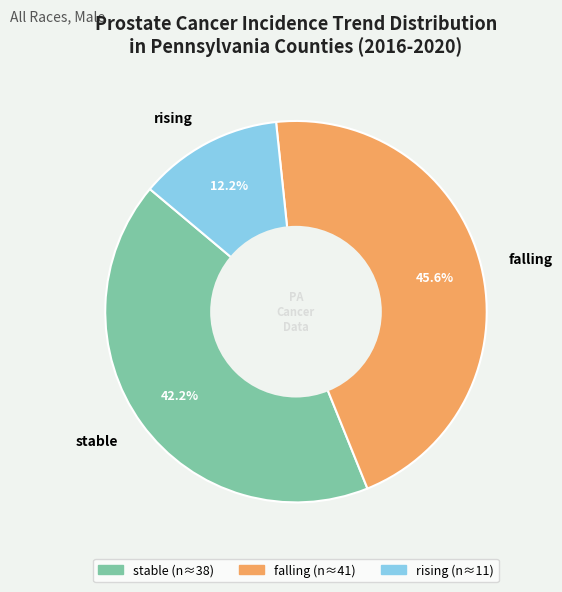

Is there a majority slice in this chart?

No